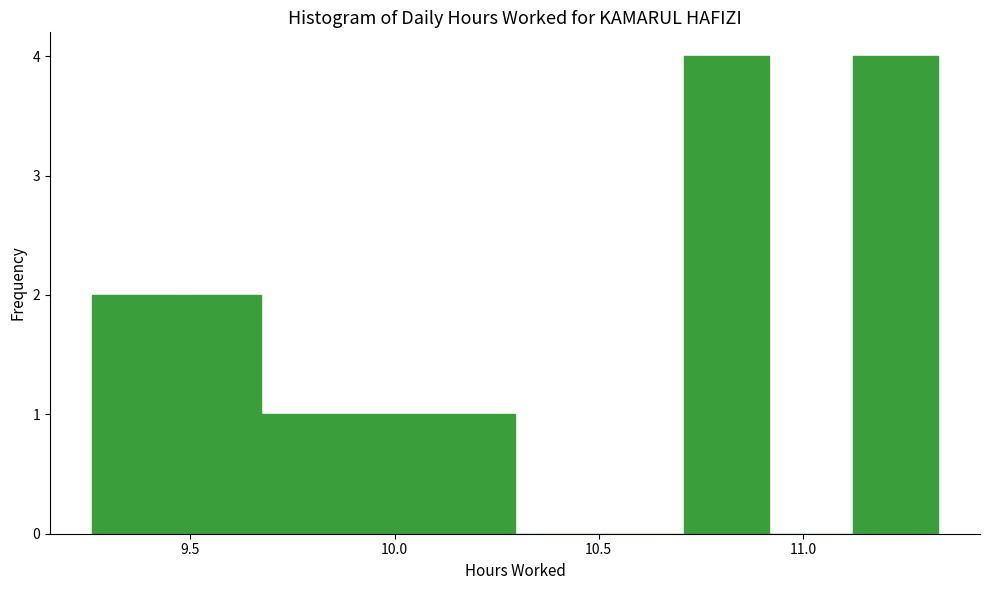

Reading left to right, transcribe this chart: for each bar, give the range it covers on the x-axis and its height. Neither the bar edges nor the heights are printed on the chart, so give them approximately, as read against the axes.

9.25 to 9.45: 2
9.45 to 9.65: 2
9.65 to 9.90: 1
9.90 to 10.10: 1
10.10 to 10.30: 1
10.30 to 10.50: 0
10.50 to 10.70: 0
10.70 to 10.90: 4
10.90 to 11.10: 0
11.10 to 11.35: 4